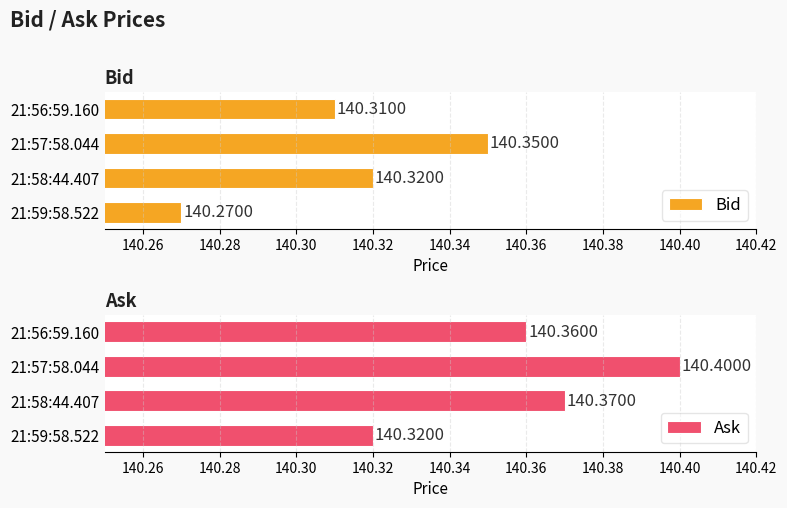

List the labels in order of Ask value, smallest first.

21:59:58.522, 21:56:59.160, 21:58:44.407, 21:57:58.044